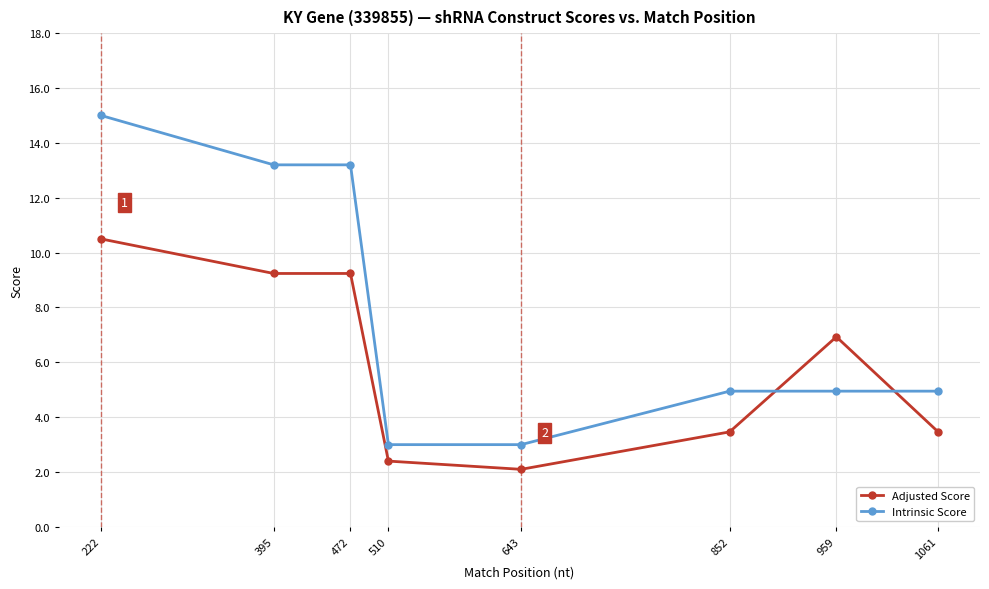

How many values in the Adjusted Score series are below 6?

4